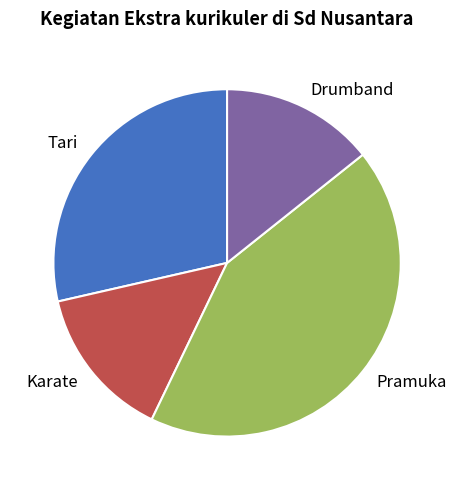

Approximately how many times larger is the value at Drumband compared to Tari?

0.5